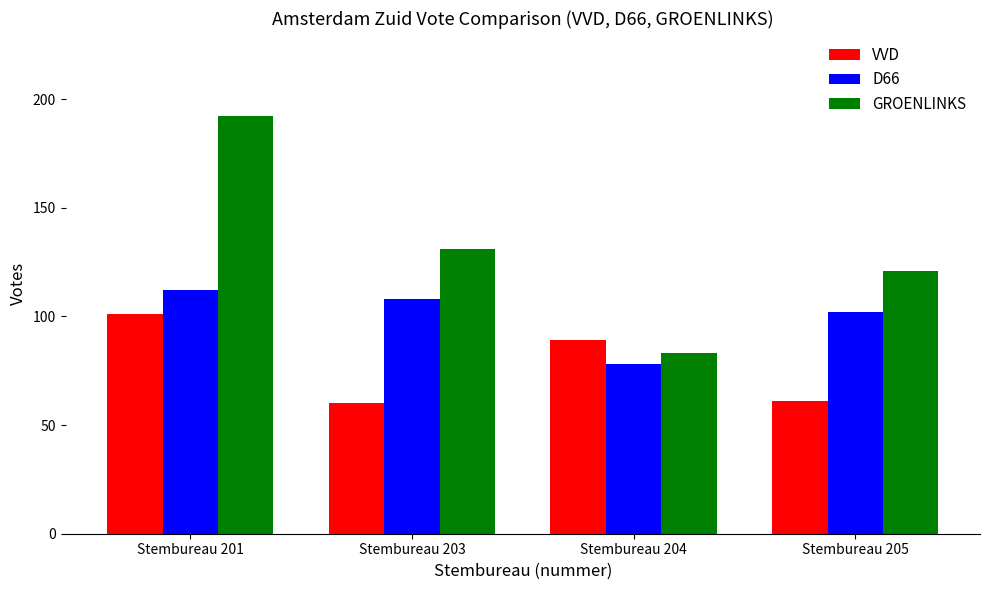

Between Stembureau 201 and Stembureau 204, which series saw the biggest shift?

GROENLINKS